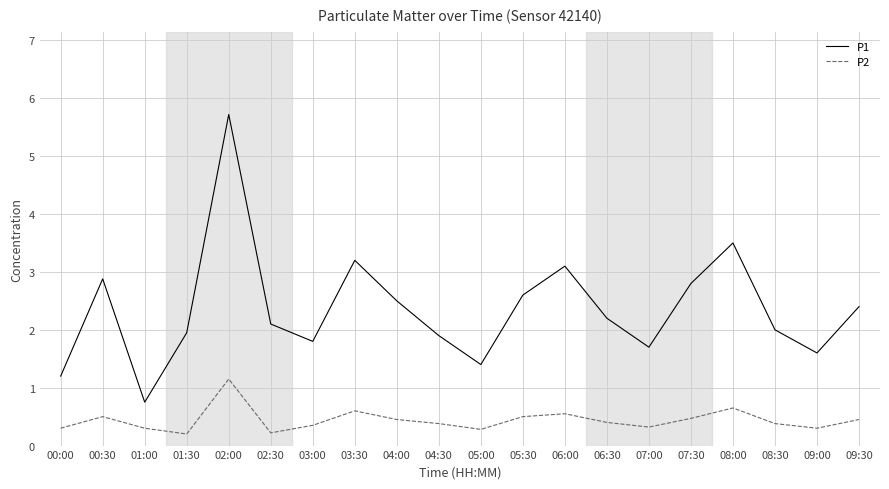

What is the minimum value shown in the chart?

0.2